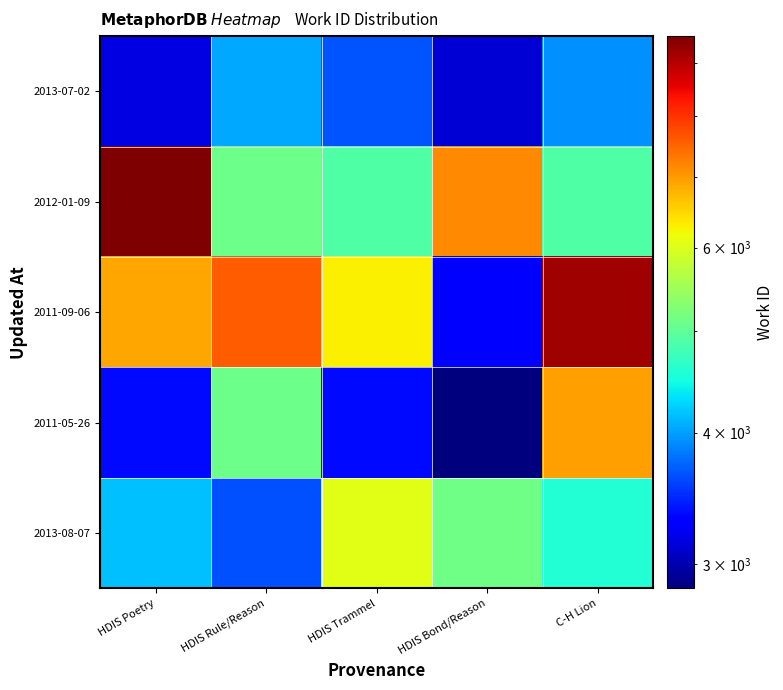

Reading left to right, what are all the values shown in this chart?

2013-08-07: HDIS Poetry=4167.0	HDIS Rule/Reason=3644.2	HDIS Trammel=6045.1	HDIS Bond/Reason=5133.7	C-H Lion=4578.1
2011-05-26: HDIS Poetry=3342.4	HDIS Rule/Reason=5095.0	HDIS Trammel=3342.3	HDIS Bond/Reason=2843.4	C-H Lion=6960.7
2011-09-06: HDIS Poetry=6897.4	HDIS Rule/Reason=7567.4	HDIS Trammel=6264.0	HDIS Bond/Reason=3260.9	C-H Lion=9207.5
2012-01-09: HDIS Poetry=9536.3	HDIS Rule/Reason=5098.2	HDIS Trammel=4879.8	HDIS Bond/Reason=7157.0	C-H Lion=4891.1
2013-07-02: HDIS Poetry=3167.1	HDIS Rule/Reason=4035.5	HDIS Trammel=3670.0	HDIS Bond/Reason=3115.9	C-H Lion=3938.0